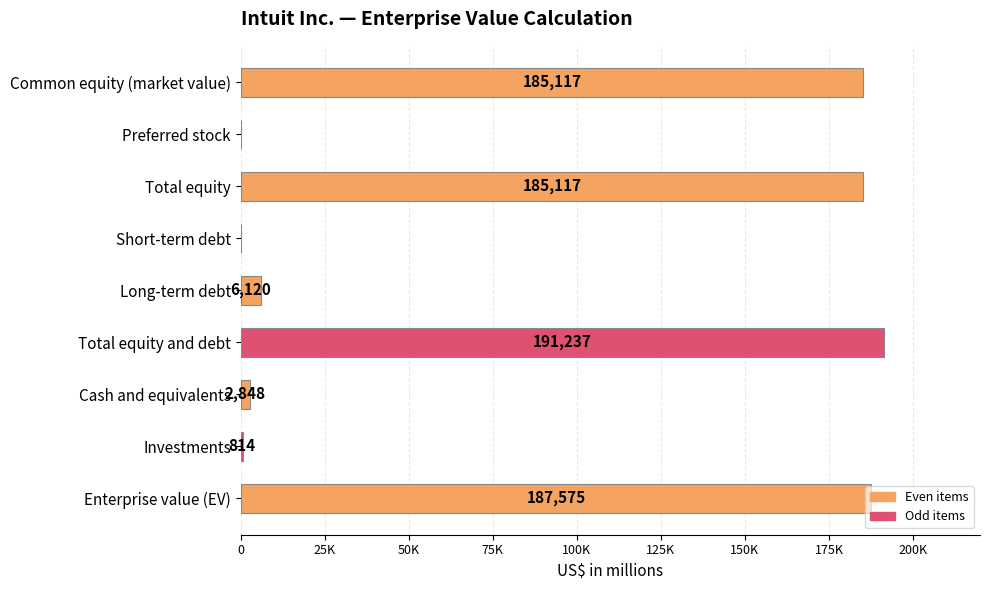

Are the bars horizontal?

Yes